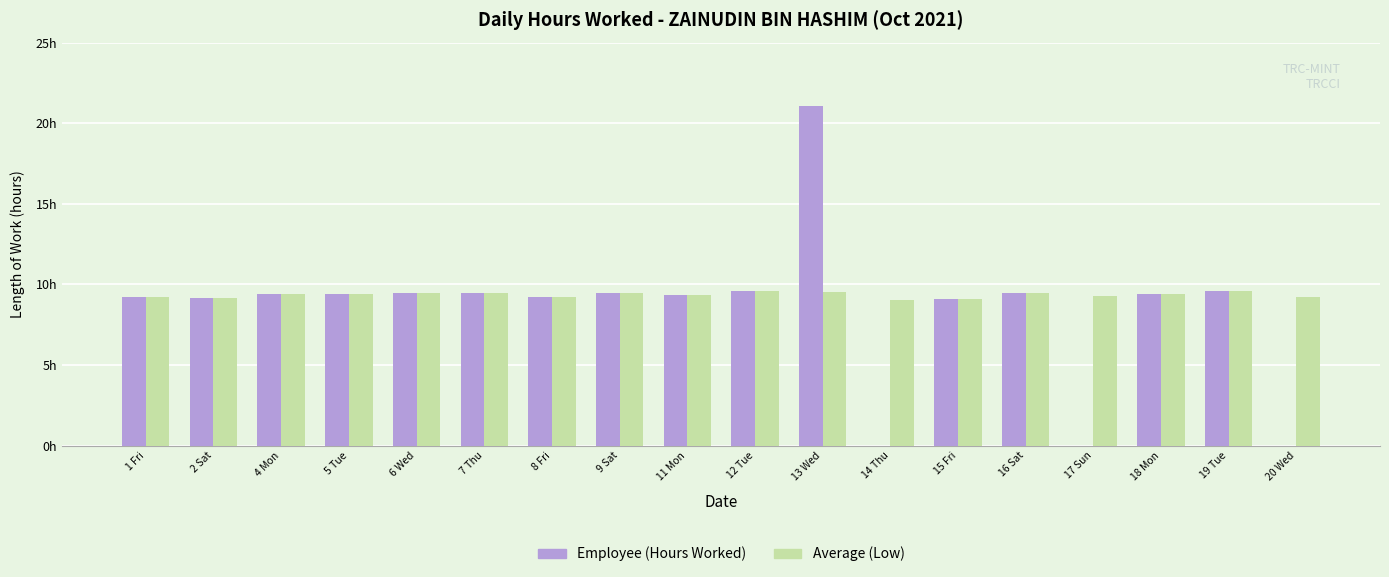

Reading left to right, extract all data points from this chart.

Employee (Hours Worked): 9.2	9.2	9.4	9.4	9.4	9.4	9.2	9.5	9.3	9.6	21.1	0.0	9.1	9.4	0.0	9.4	9.6	0.0
Average (Low): 9.2	9.2	9.4	9.4	9.4	9.4	9.2	9.5	9.3	9.6	9.5	9.0	9.1	9.4	9.3	9.4	9.6	9.2